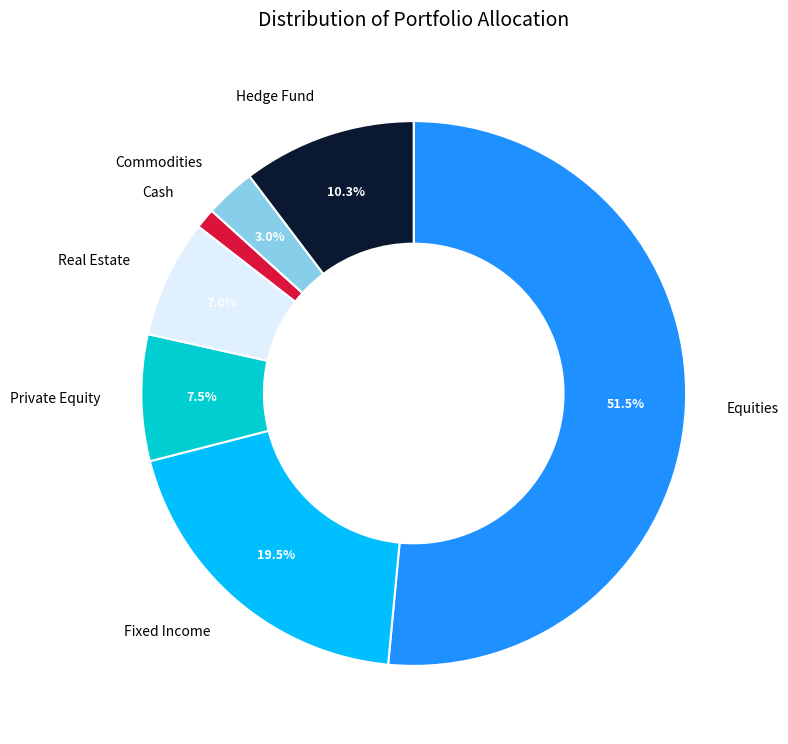

Does any single category account for the majority?

Yes